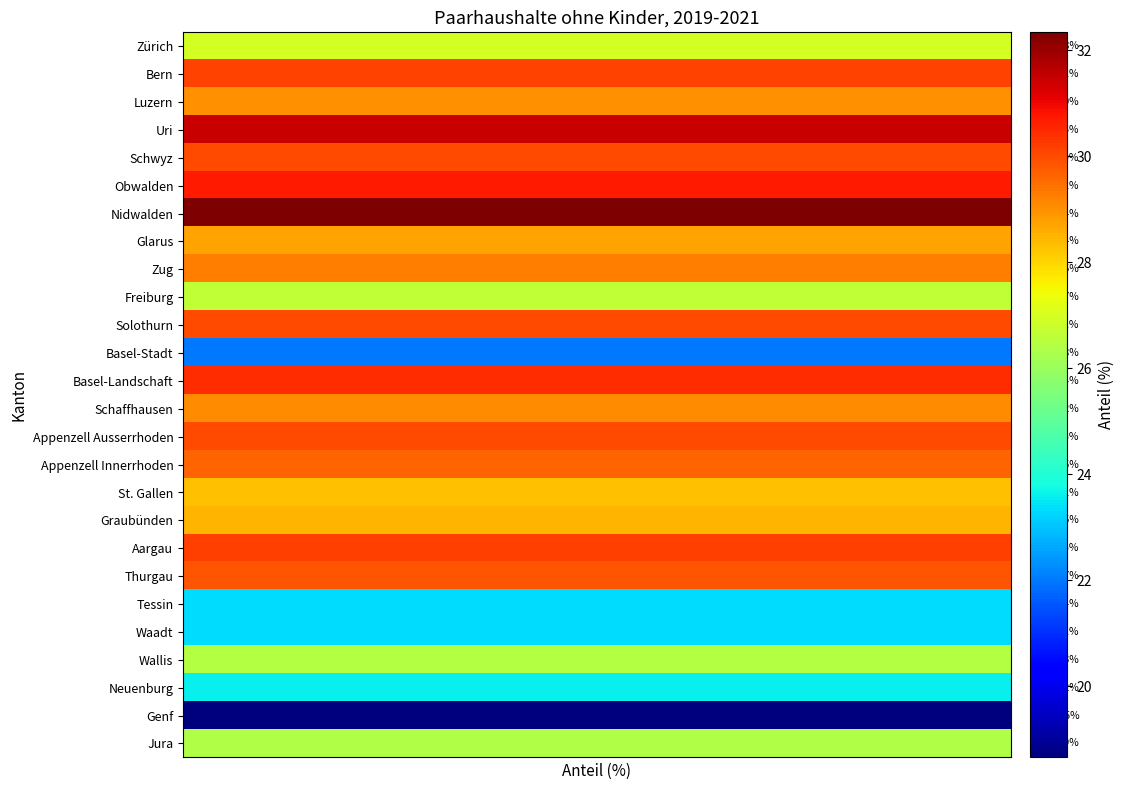

What is the minimum value shown in the chart?

18.7